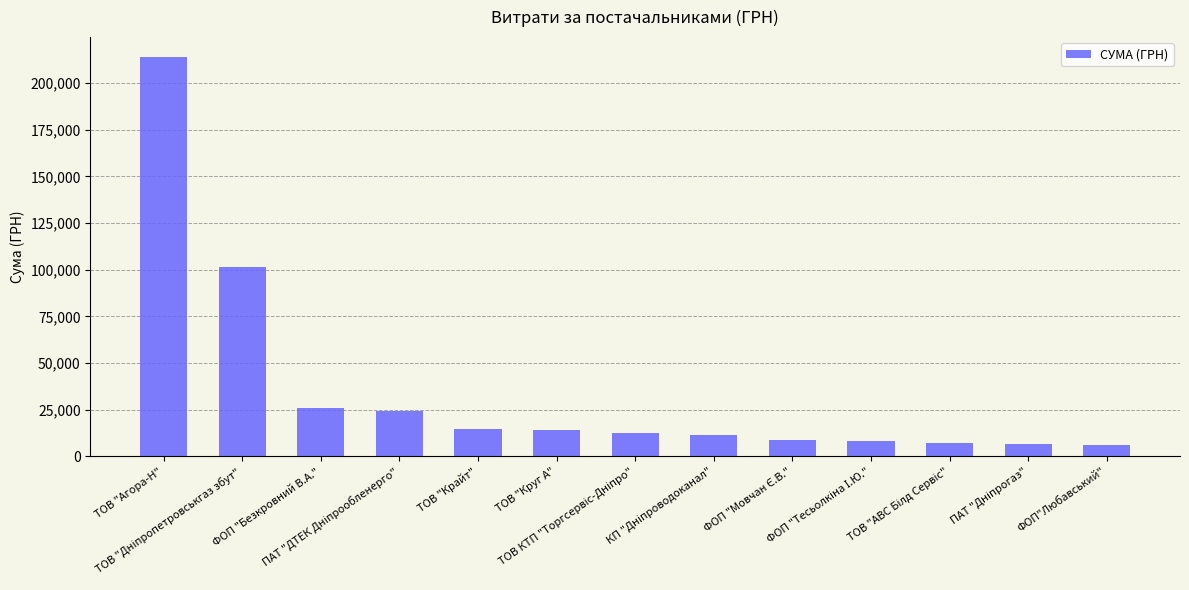

What is the greatest value displayed?

213897.7